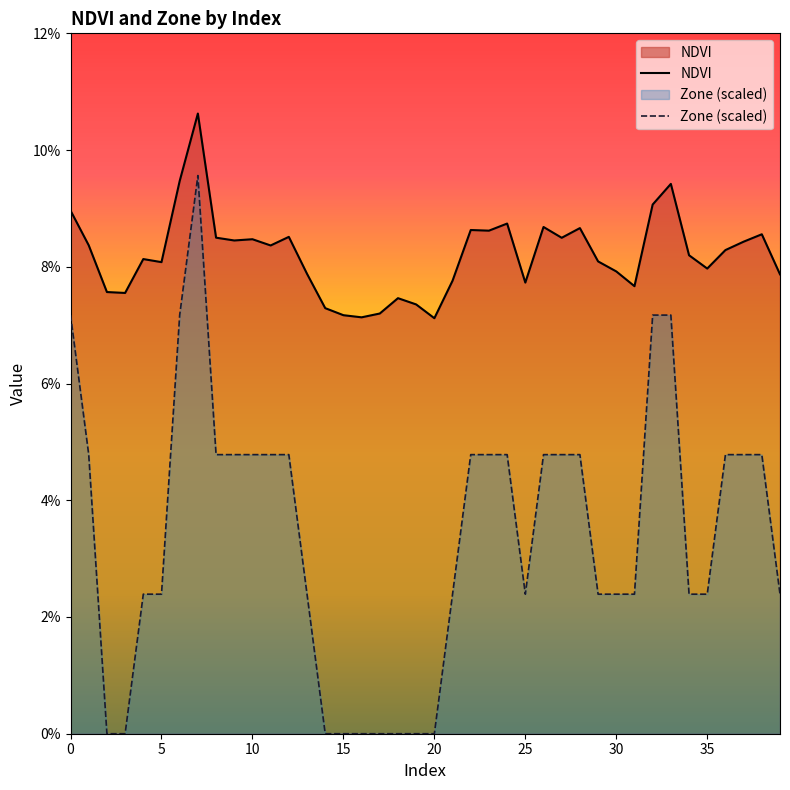

What is the spread (max minus min) of values at 29?

0.1